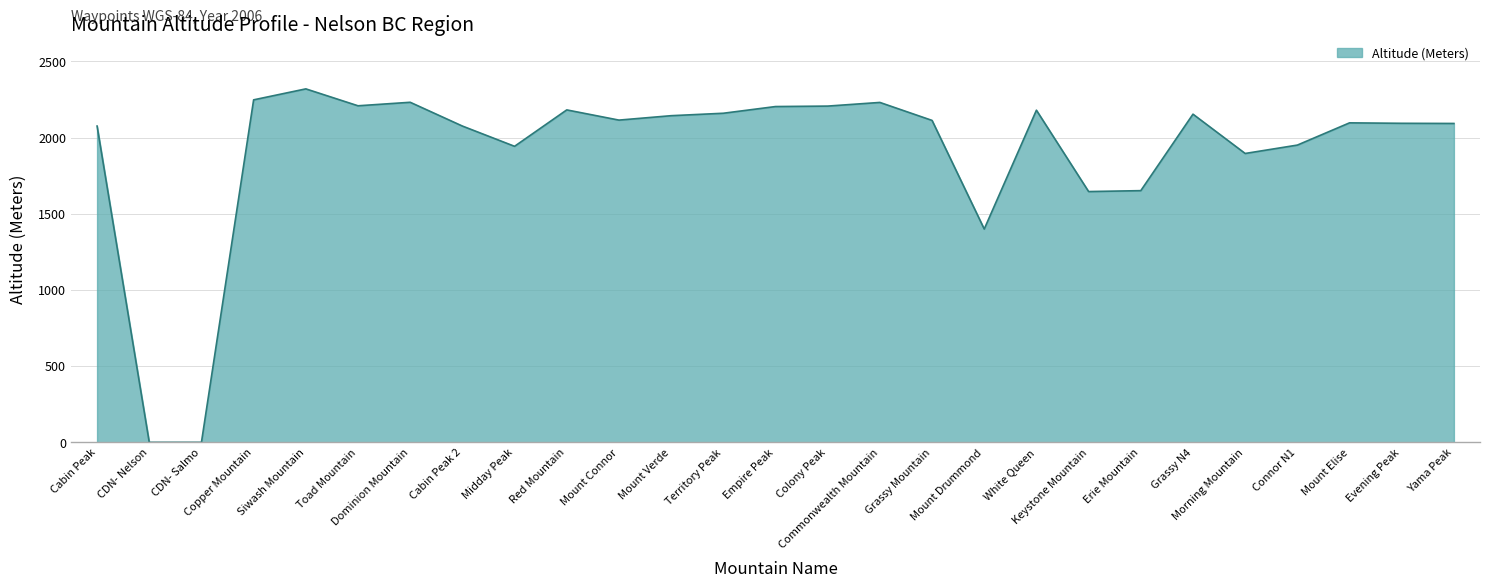

What is the difference between the maximum and minimum values?

2320